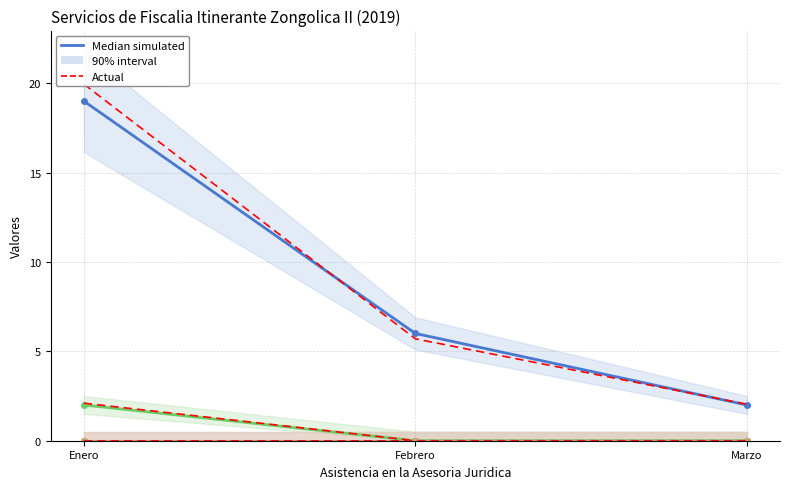

The value of Interpretacion a victimas at Febrero is 6.0. True or false?

True